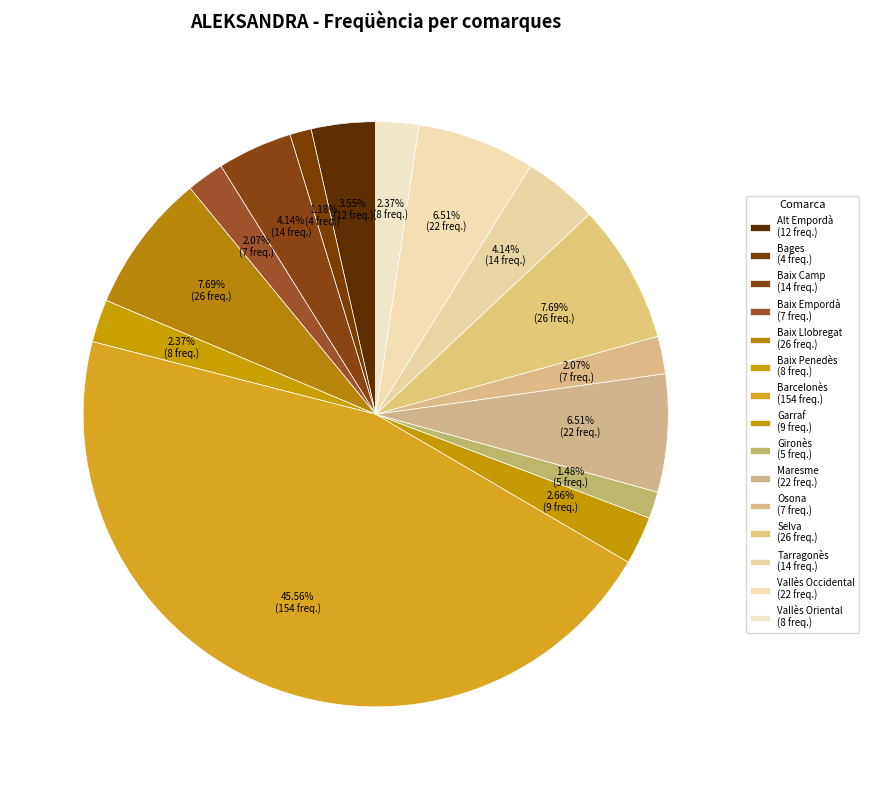

Is Garraf the majority of the pie?

No